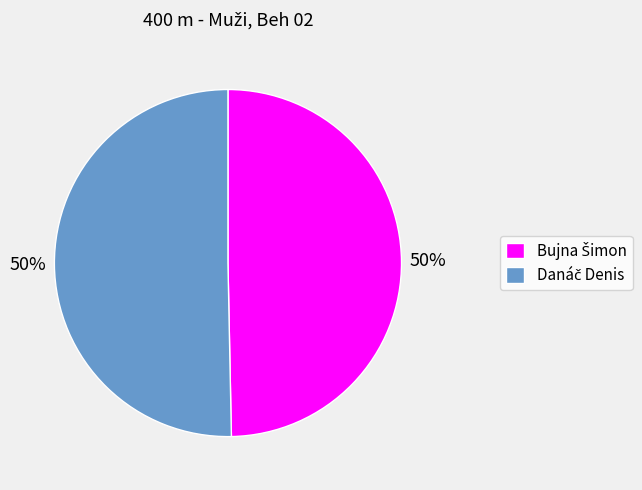

To the nearest percent, what is the average slice percentage?

50%